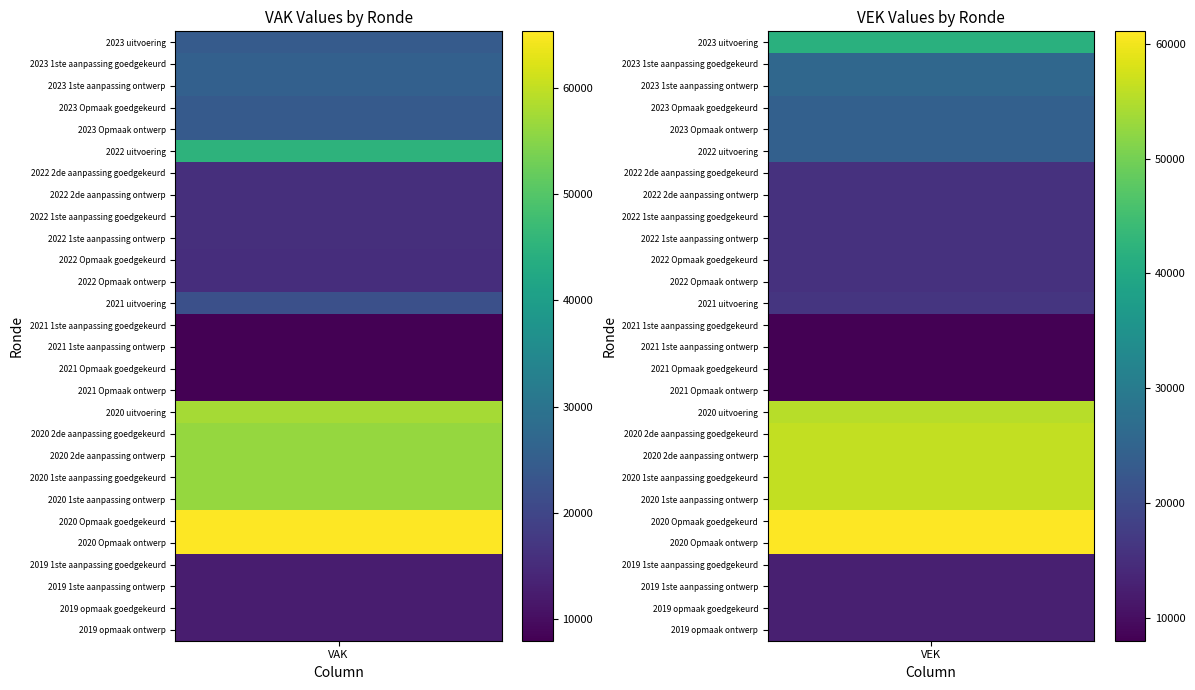

Is the value of VAK at 19 greater than the value of VEK at 17?

Yes